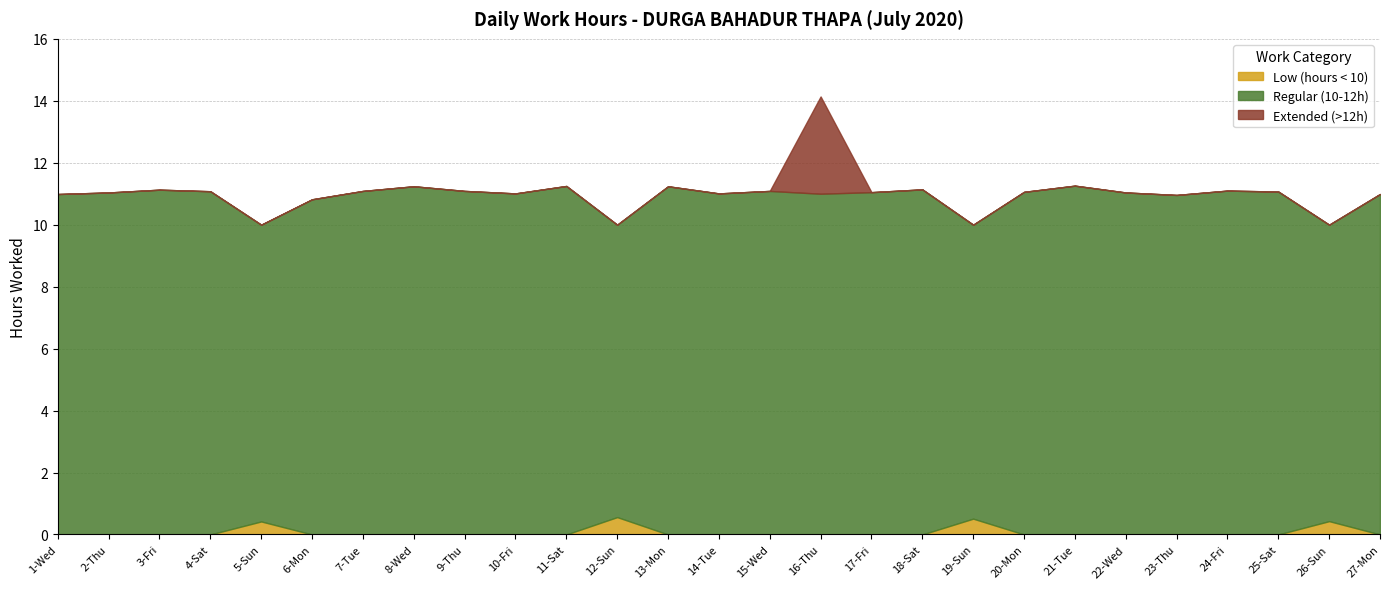

How many interior local peaks does the Low (hours < 10) series have?

4